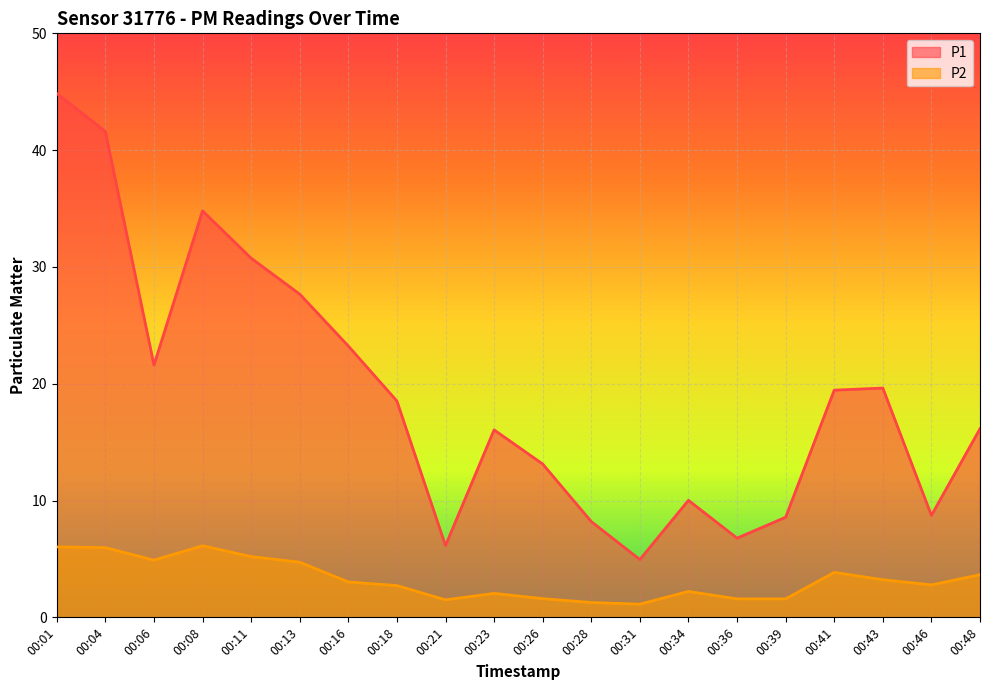

True or false: P2 and P1 intersect in this chart.

False